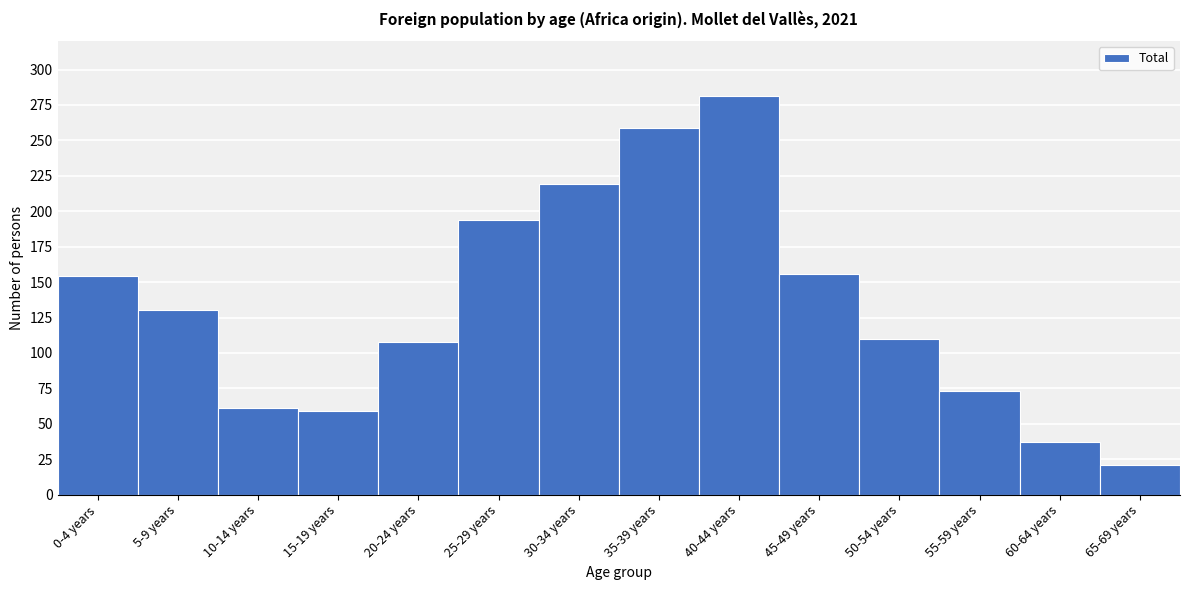

Reading right to left, extract all data points from this chart.

21	37	73	110	156	281	259	219	194	108	59	61	130	154